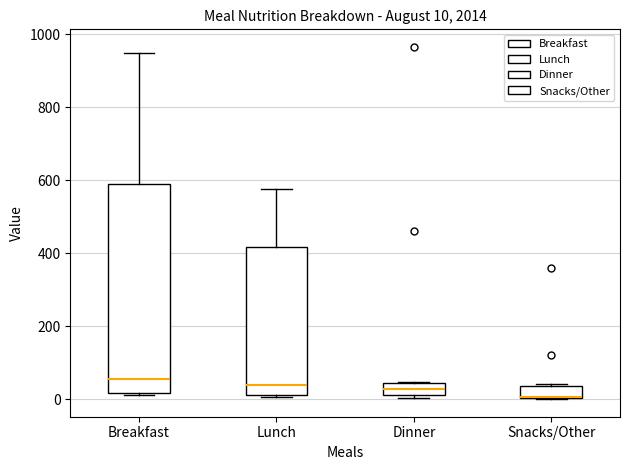

Comparing the boxes themselves (not the whiskers), which one is the tallest?

Breakfast